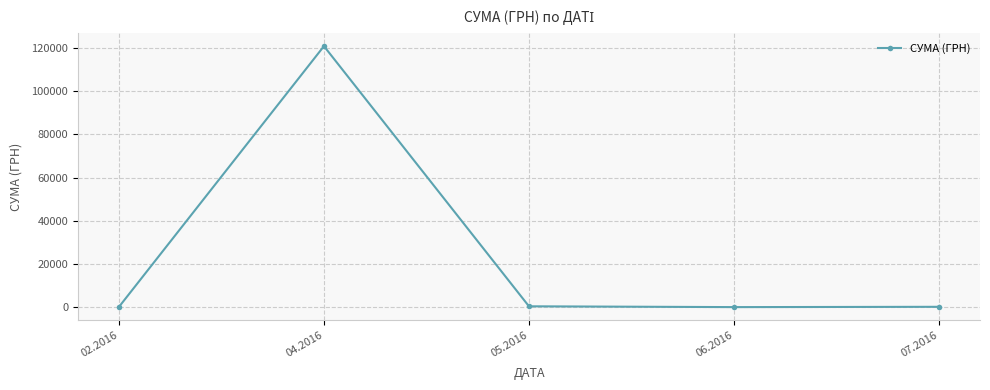

What is the sum of all values?

121839.8